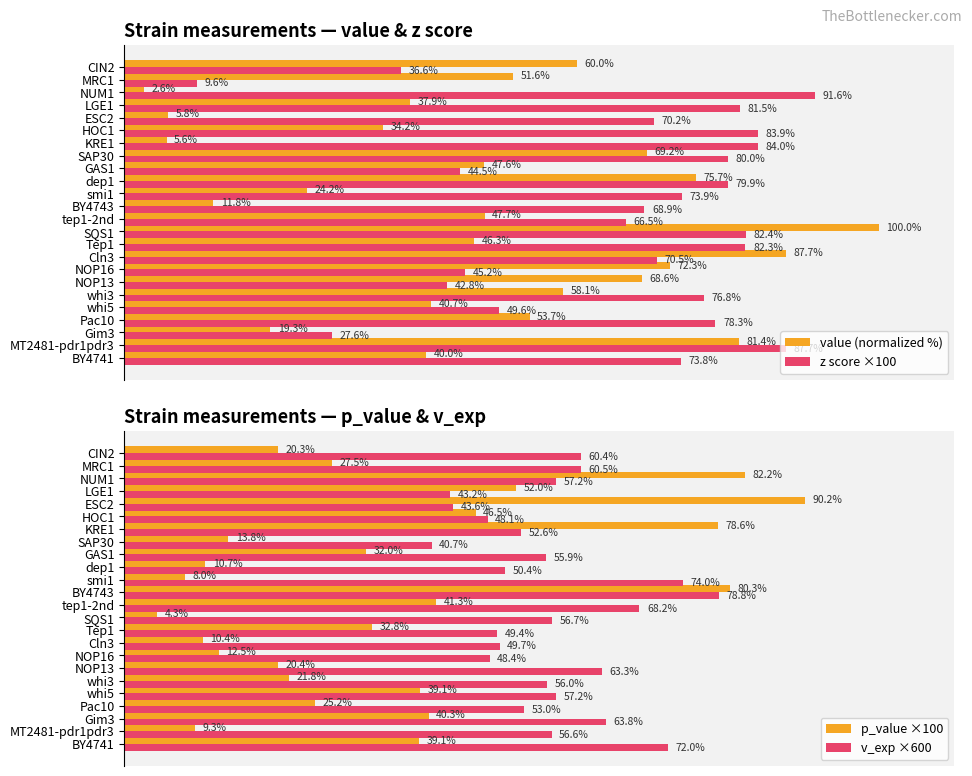

Which category has the lowest value in the p_value ×100 series?

SQS1